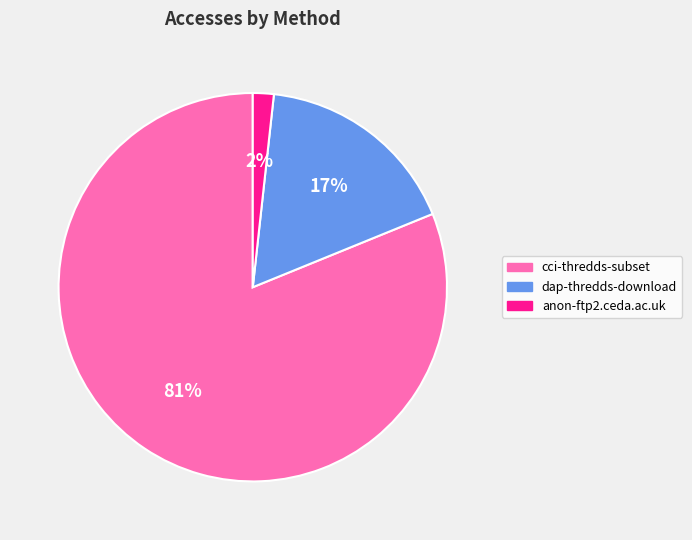

Count the number of slices in the pie.

3